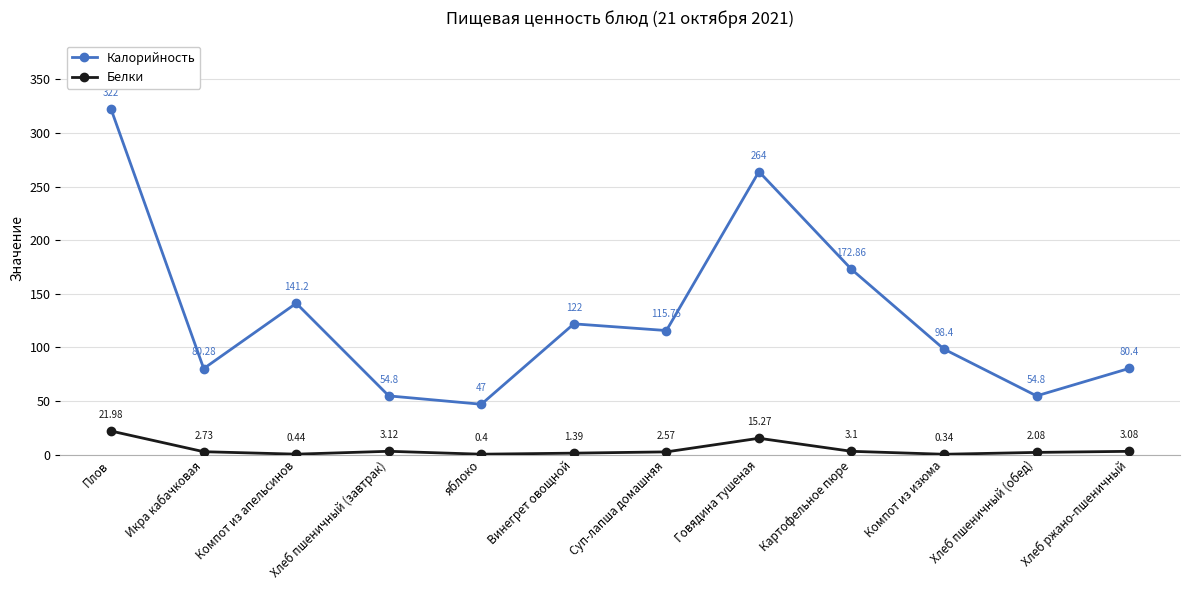

Where is Калорийность nearest to the value 184?

Картофельное пюре